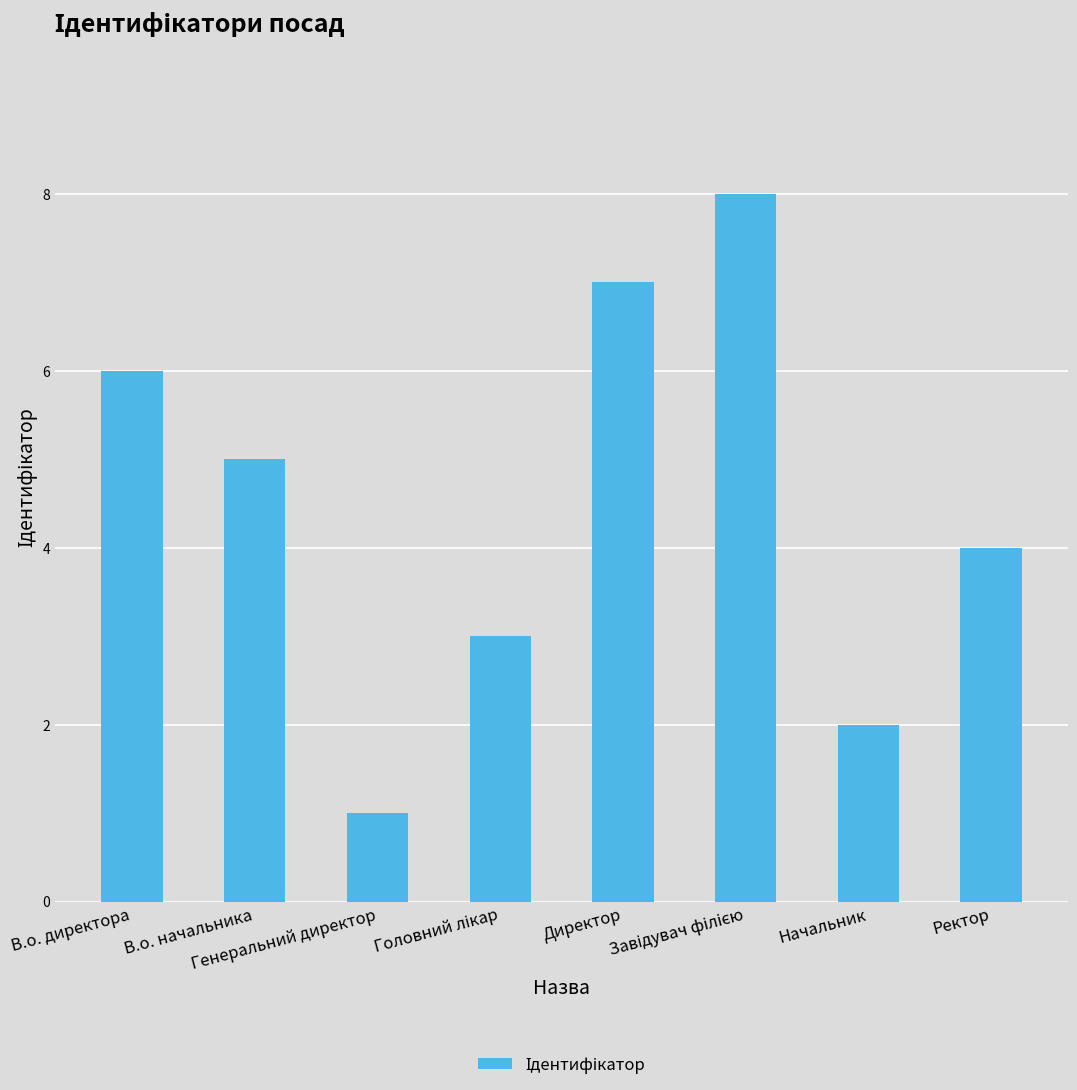

Which has a higher value, В.о. директора or Начальник?

В.о. директора